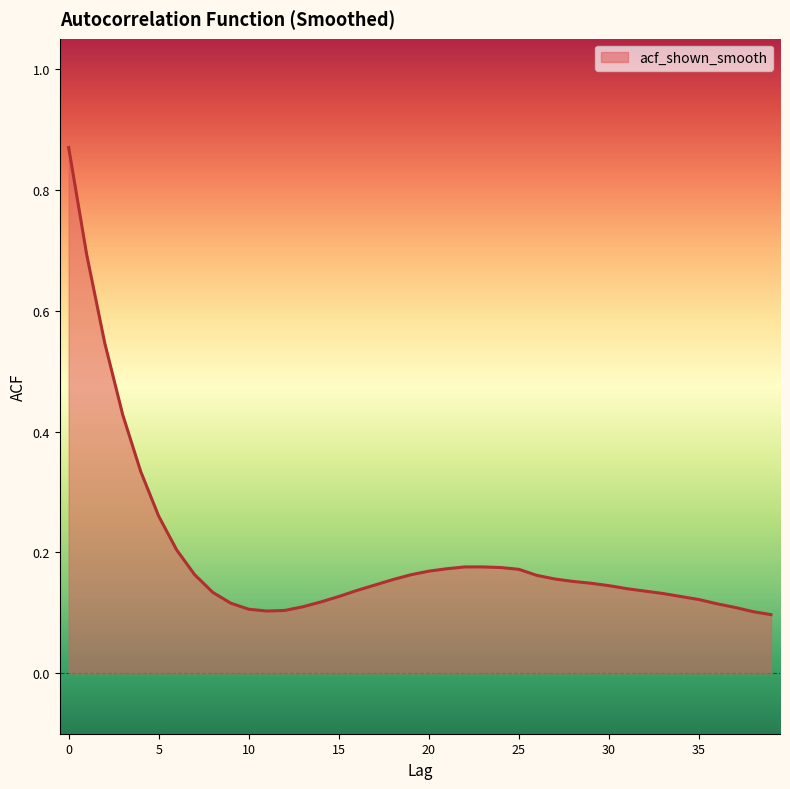

What is the difference between the maximum and minimum values?

0.8